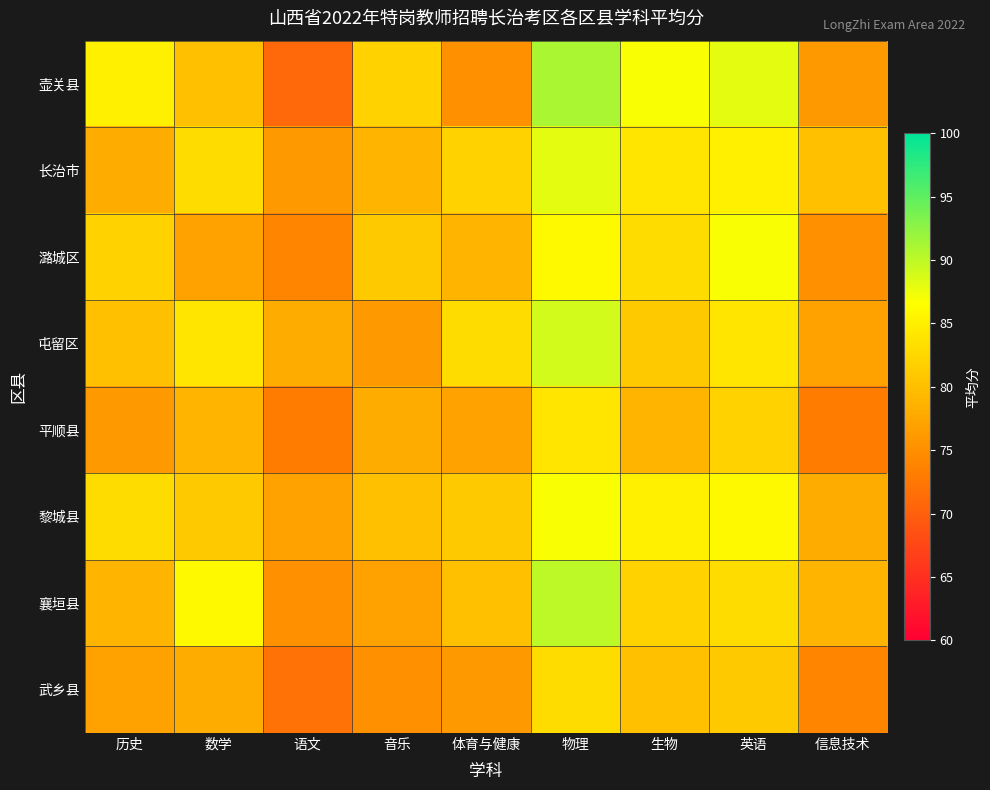

Reading right to left, what are all the values shown in this chart?

壶关县: 信息技术=76	英语=88	生物=87	物理=91	体育与健康=75	音乐=82	语文=71	数学=80	历史=85
长治市: 信息技术=80	英语=85	生物=84	物理=88	体育与健康=82	音乐=79	语文=76	数学=83	历史=78
潞城区: 信息技术=75	英语=87	生物=83	物理=86	体育与健康=79	音乐=81	语文=74	数学=77	历史=82
屯留区: 信息技术=77	英语=84	生物=81	物理=89	体育与健康=83	音乐=76	语文=78	数学=84	历史=80
平顺县: 信息技术=73	英语=82	生物=79	物理=84	体育与健康=77	音乐=78	语文=73	数学=79	历史=76
黎城县: 信息技术=78	英语=86	生物=85	物理=87	体育与健康=81	音乐=80	语文=77	数学=81	历史=83
襄垣县: 信息技术=79	英语=83	生物=82	物理=90	体育与健康=80	音乐=77	语文=75	数学=86	历史=79
武乡县: 信息技术=74	英语=81	生物=80	物理=83	体育与健康=76	音乐=75	语文=72	数学=78	历史=77